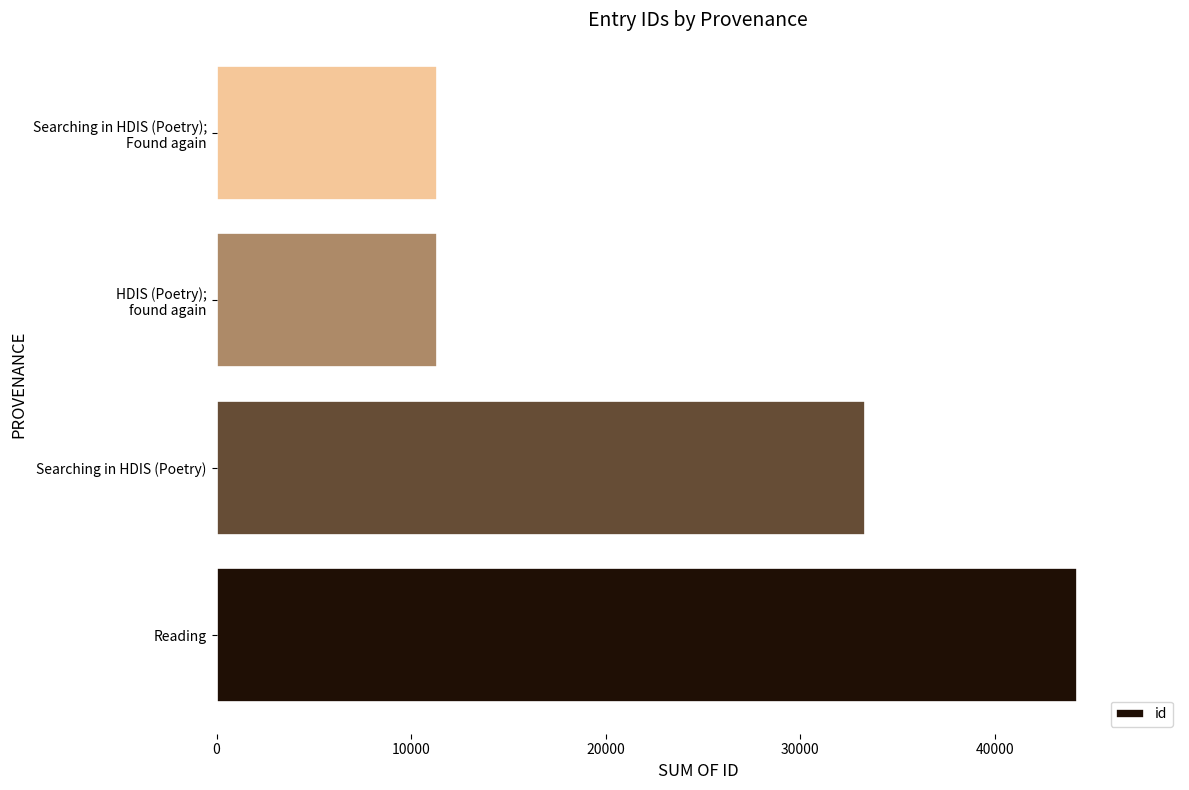

Approximately how many times larger is the value at Searching in HDIS (Poetry) compared to Reading?

0.8